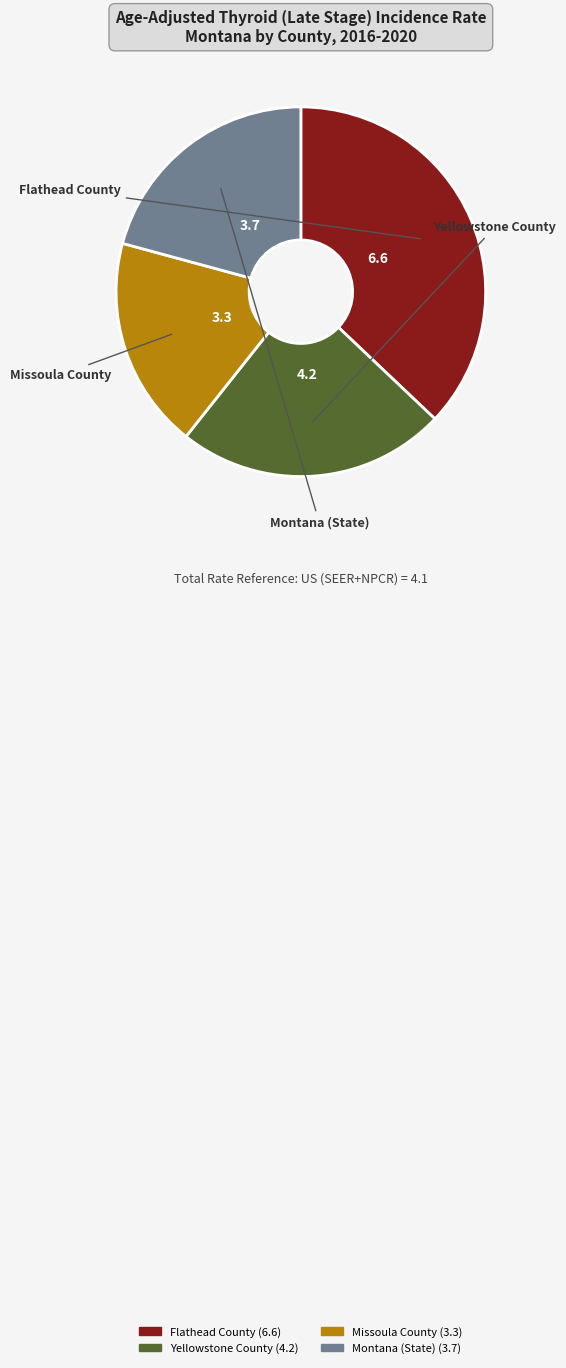

Rank the categories by value from highest to lowest.

Flathead County, Yellowstone County, Montana (State), Missoula County